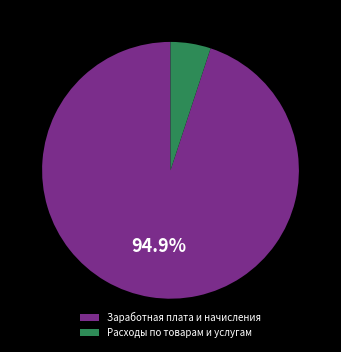

Combined, do Заработная плата и начисления and Расходы по товарам и услугам account for over 50%?

Yes